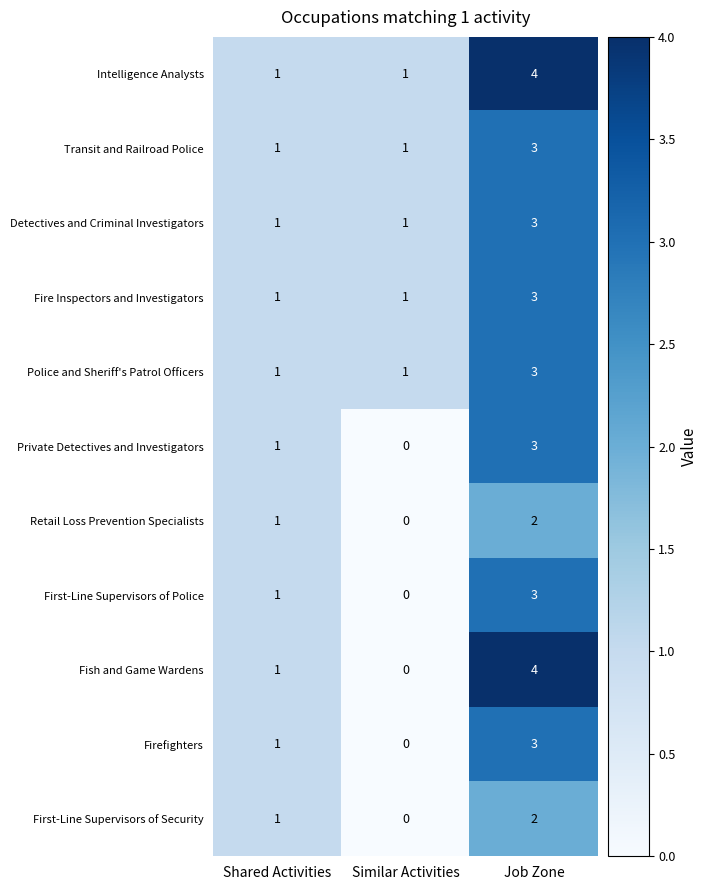

At which category is the sum across all series the highest?

Job Zone